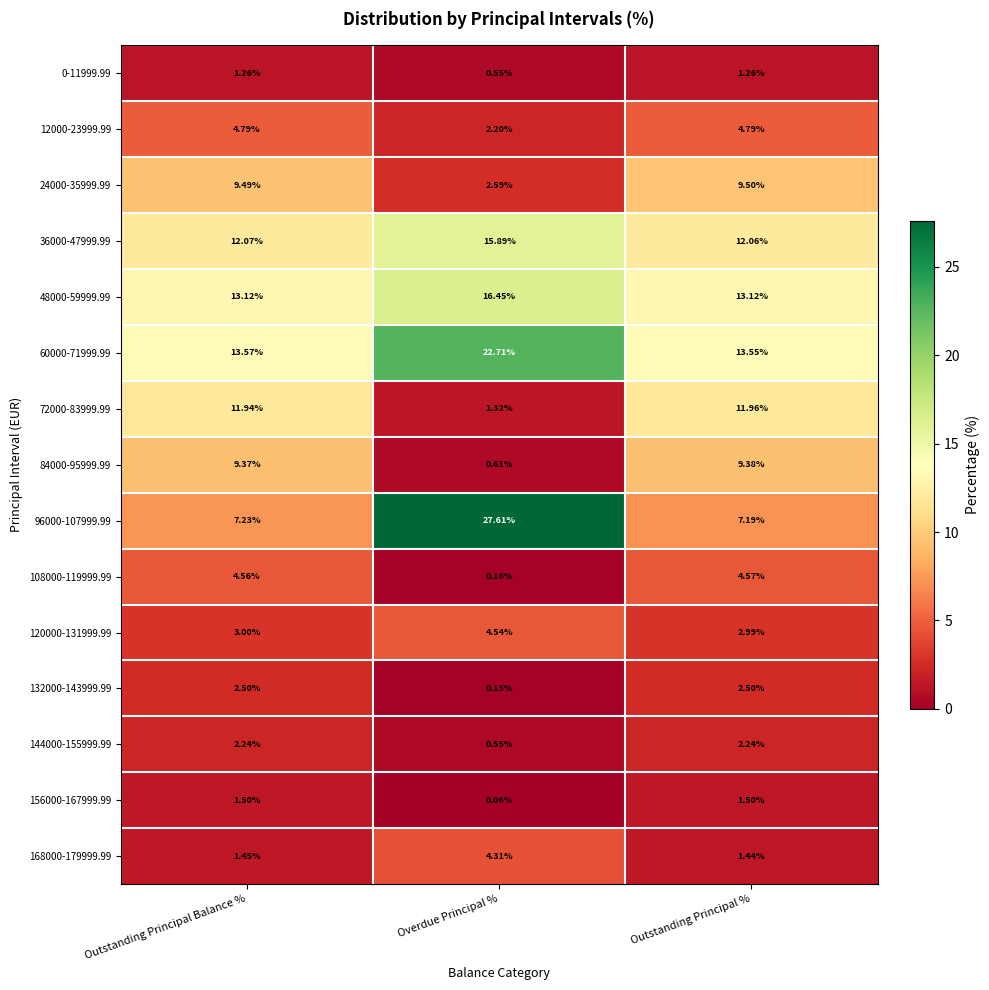

List the series in order of their peak value, highest first.

96000-107999.99, 60000-71999.99, 48000-59999.99, 36000-47999.99, 72000-83999.99, 24000-35999.99, 84000-95999.99, 12000-23999.99, 108000-119999.99, 120000-131999.99, 168000-179999.99, 132000-143999.99, 144000-155999.99, 156000-167999.99, 0-11999.99